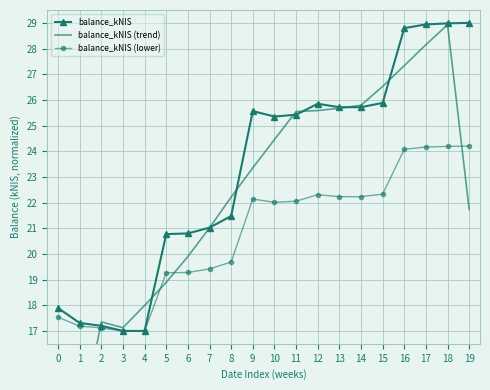

Reading left to right, extract all data points from this chart.

balance_kNIS: 17.9	17.3	17.2	17.0	17.0	20.8	20.8	21.0	21.5	25.6	25.4	25.4	25.8	25.7	25.7	25.9	28.8	28.9	29.0	29.0
balance_kNIS (trend): 8.8	13.1	17.4	17.1	18.0	18.9	19.9	21.0	22.2	23.4	24.5	25.5	25.6	25.7	25.8	26.5	27.3	28.1	28.9	21.7
balance_kNIS (lower): 17.5	17.2	17.1	17.0	17.0	19.3	19.3	19.4	19.7	22.1	22.0	22.1	22.3	22.2	22.2	22.3	24.1	24.2	24.2	24.2